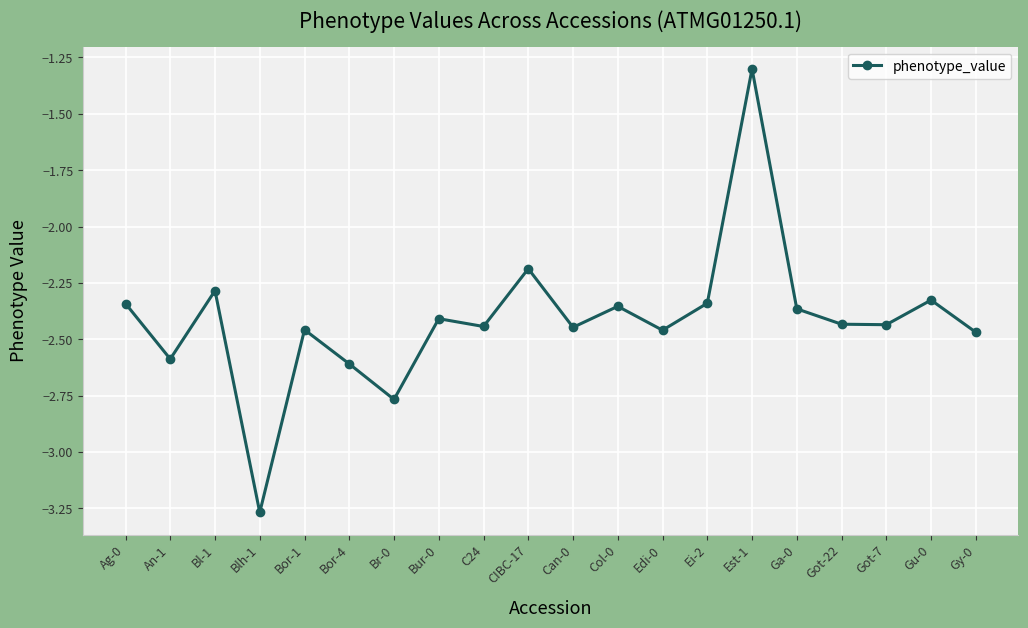

True or false: the data shows -1.1 at CIBC-17.

False